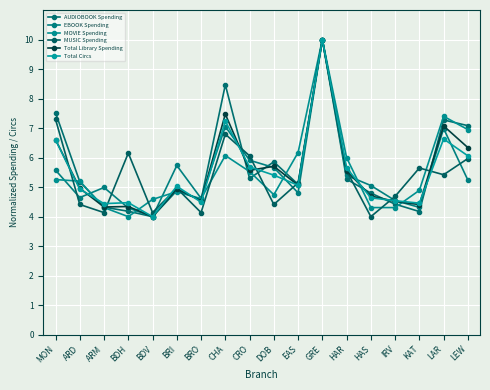

What is the maximum value shown in the chart?

10.0